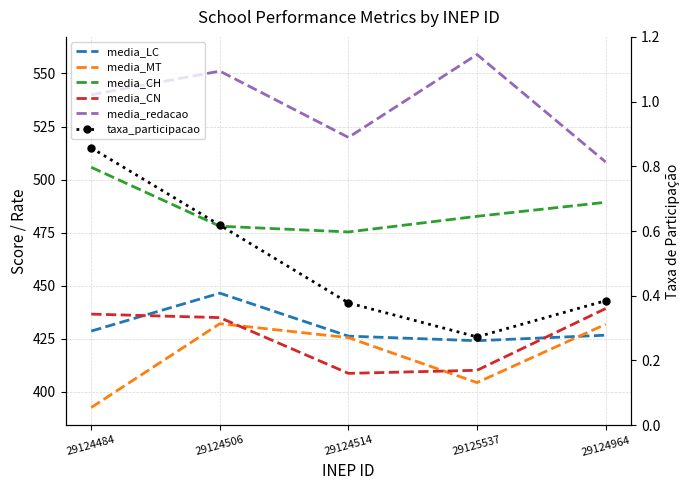

Reading right to left, what are all the values shown in this chart?

media_LC: 29124964=426.7	29125537=424.1	29124514=426.3	29124506=446.5	29124484=428.7
media_MT: 29124964=431.9	29125537=404.4	29124514=425.6	29124506=432.2	29124484=392.7
media_CH: 29124964=489.3	29125537=482.7	29124514=475.4	29124506=478.1	29124484=505.8
media_CN: 29124964=439.3	29125537=410.2	29124514=408.8	29124506=435.0	29124484=436.7
media_redacao: 29124964=508.3	29125537=558.9	29124514=519.9	29124506=551.1	29124484=540.0
taxa_participacao: 29124964=0.4	29125537=0.3	29124514=0.4	29124506=0.6	29124484=0.9